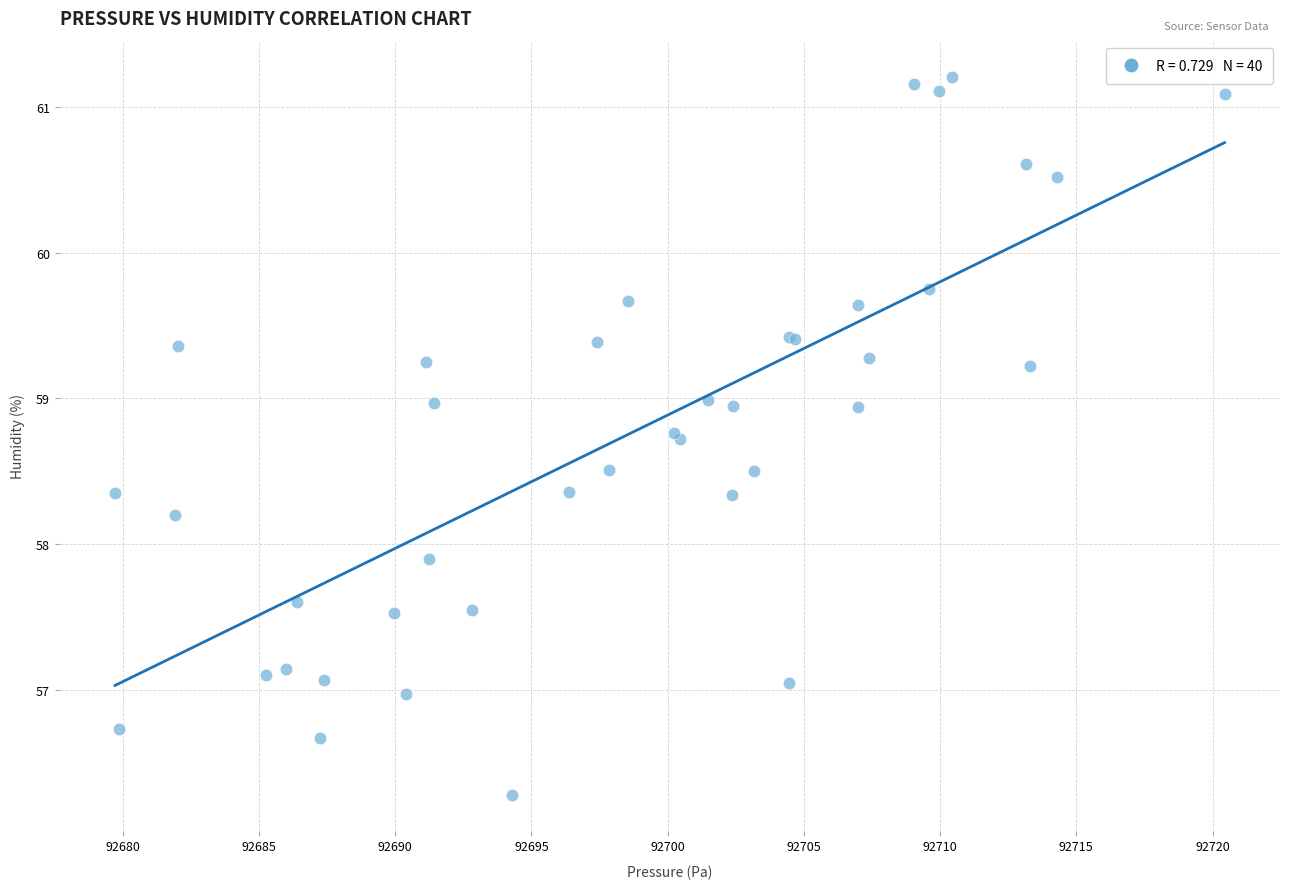

What Y value in the scatter plot is closest to 58?

57.9